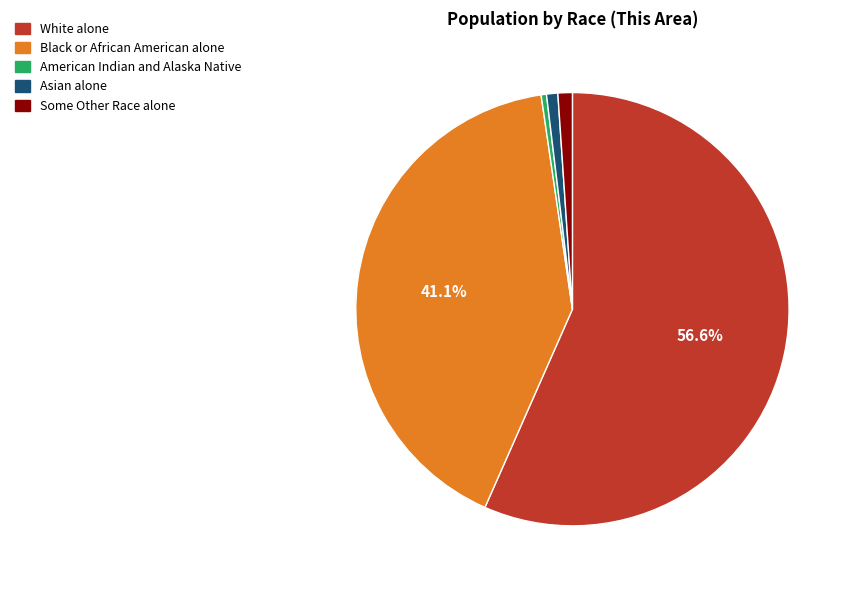

Combined, do Some Other Race alone and Asian alone account for over 50%?

No